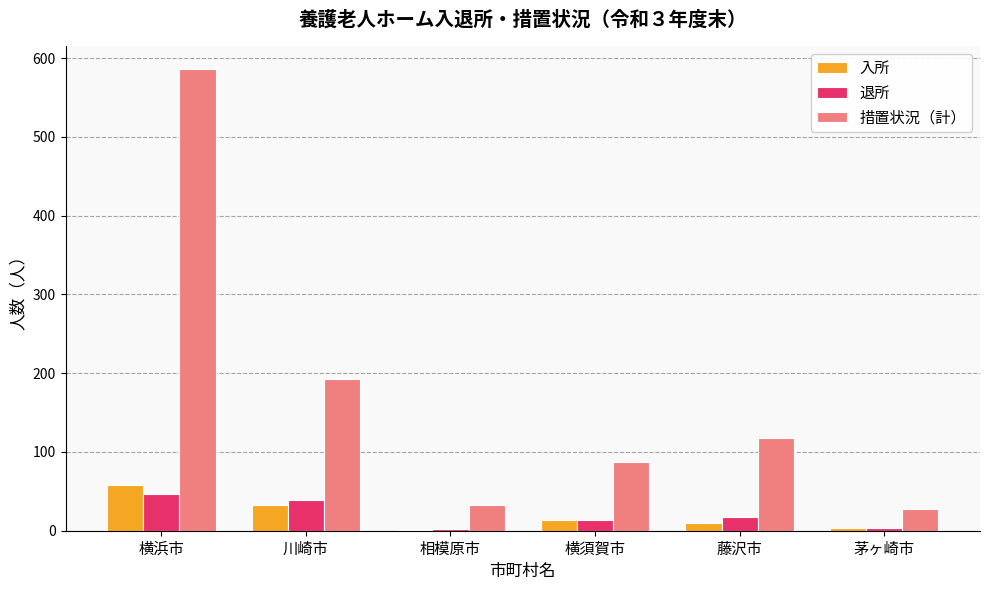

What are all the series names shown in the legend?

入所, 退所, 措置状況（計）